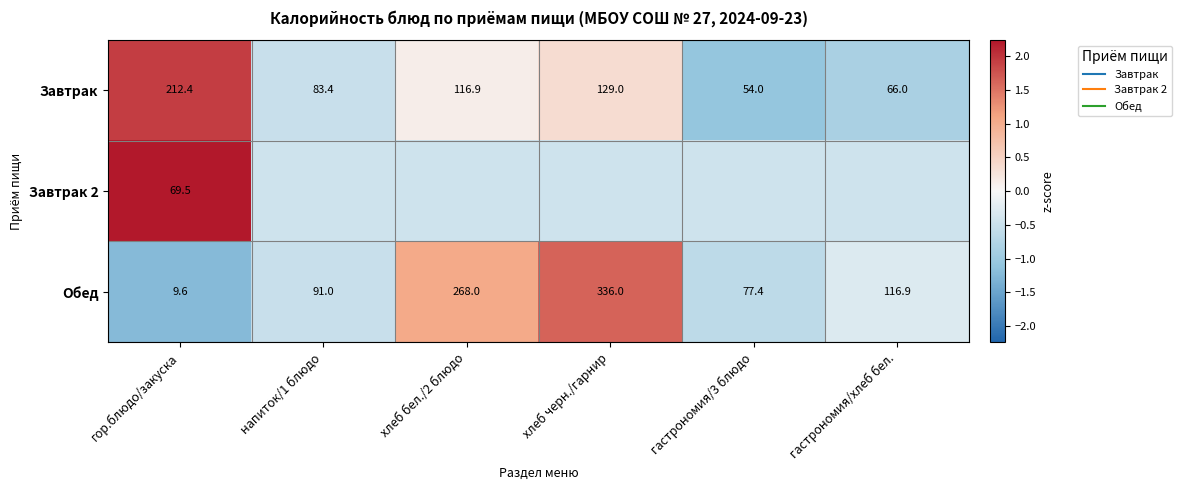

Is the value of Завтрак 2 at гастрономия/хлеб бел. greater than the value of Завтрак at напиток/1 блюдо?

Yes